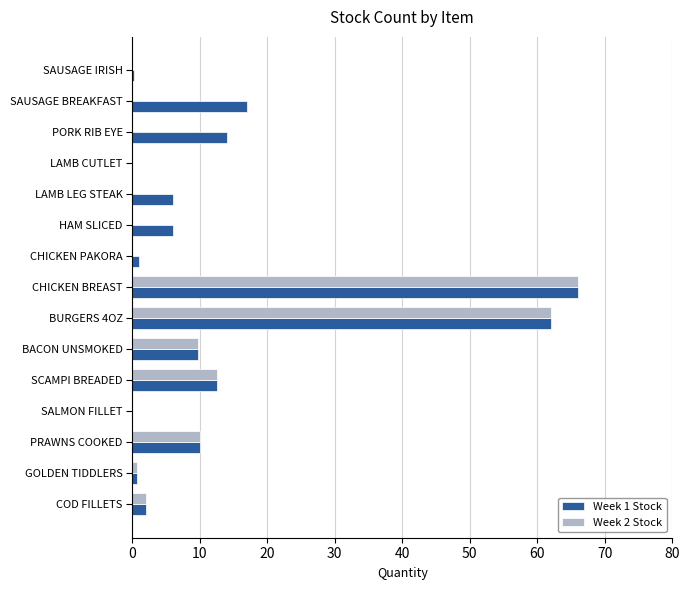

The Week 1 Stock series shows 14.0 at PORK RIB EYE. True or false?

True